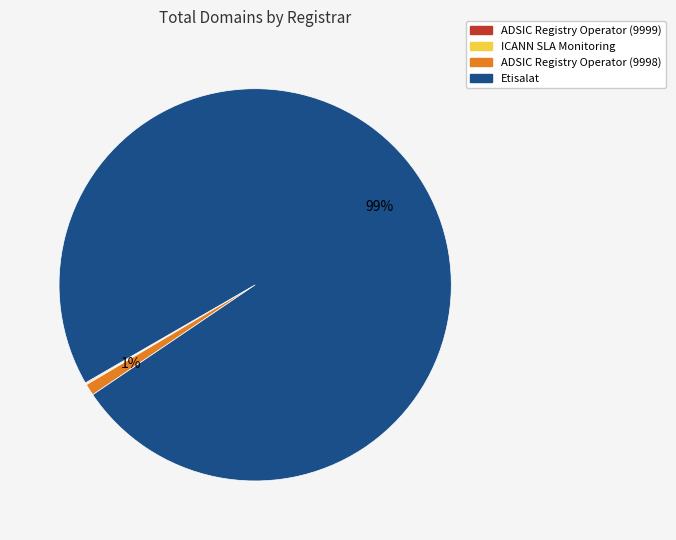

To the nearest percent, what is the average slice percentage?

25%